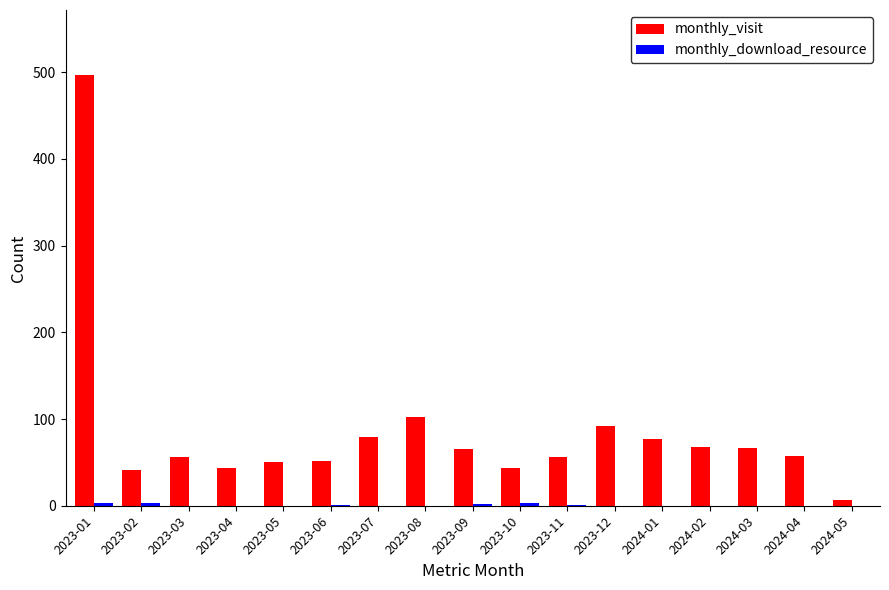

At which category is the sum across all series the highest?

2023-01